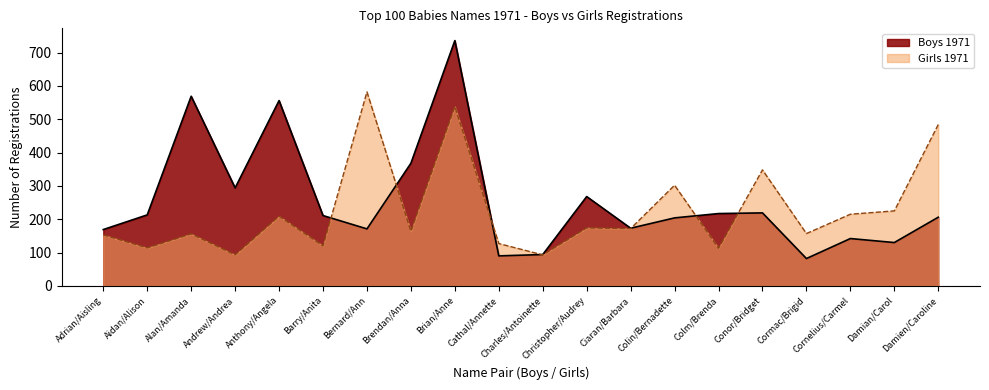

The Girls 1971 series shows 189 at Aidan/Alison. True or false?

False